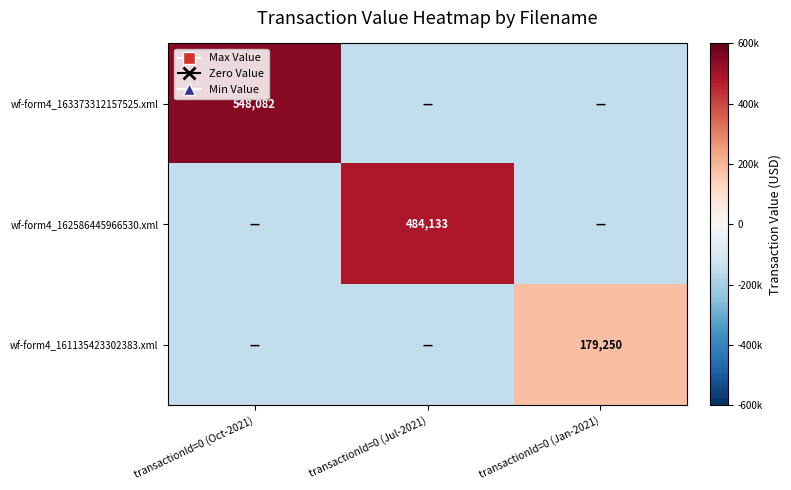

The wf-form4_161135423302383.xml series shows 68158 at transactionId=0 (Jan-2021). True or false?

False